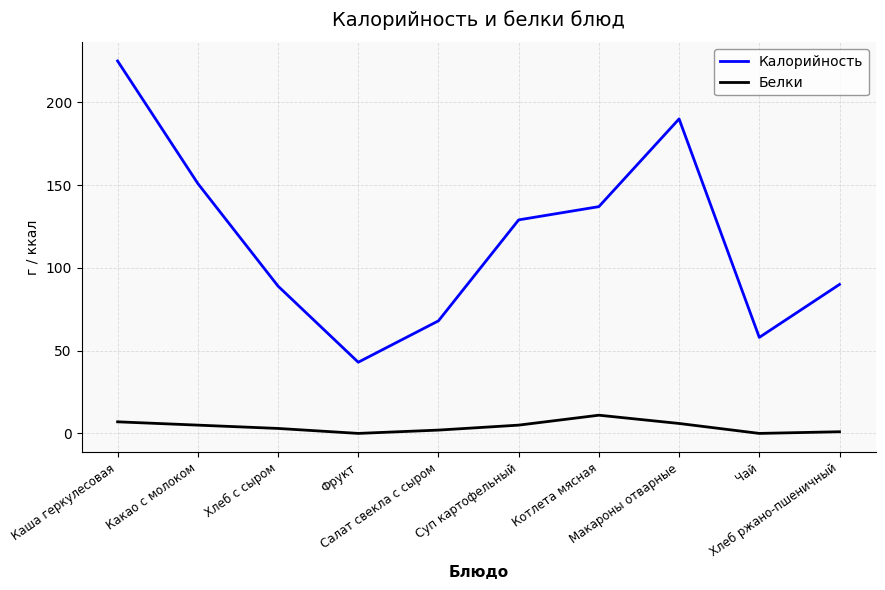

Which series has the largest range (max minus min)?

Калорийность